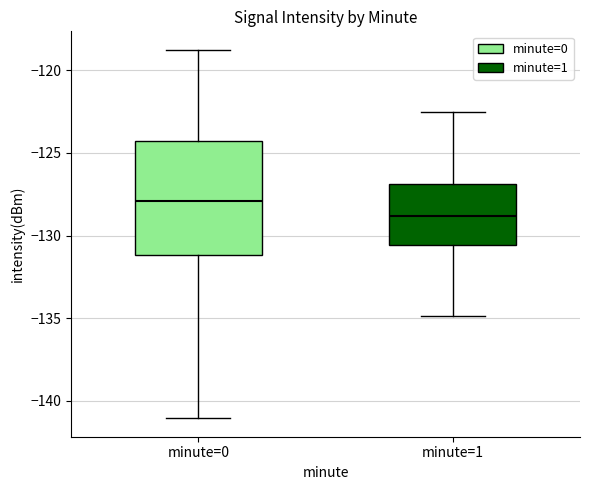

Which box is the tallest, from its lower edge to its upper edge?

minute=0